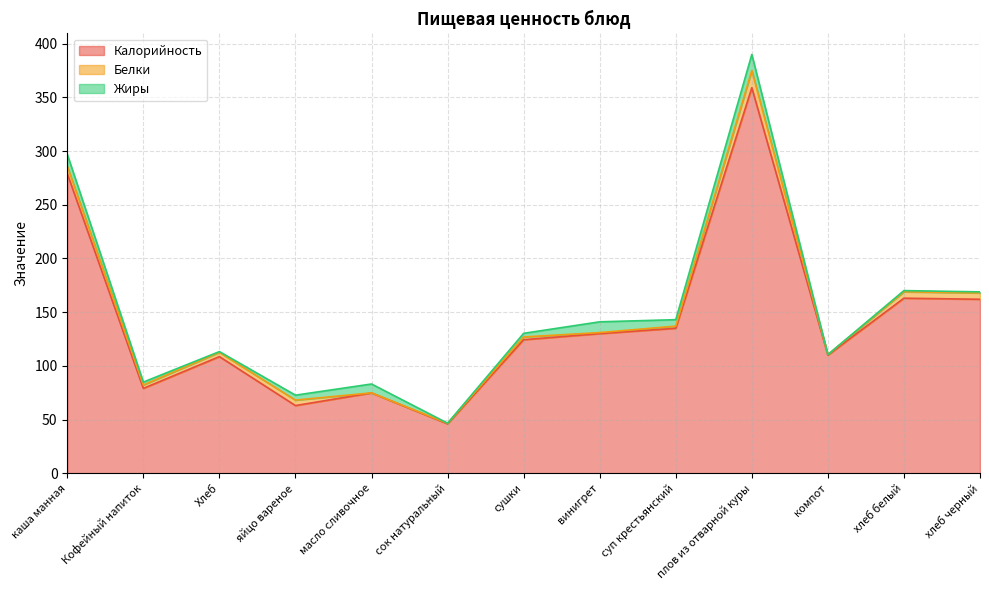

What is the total value across all series at компот?

110.5